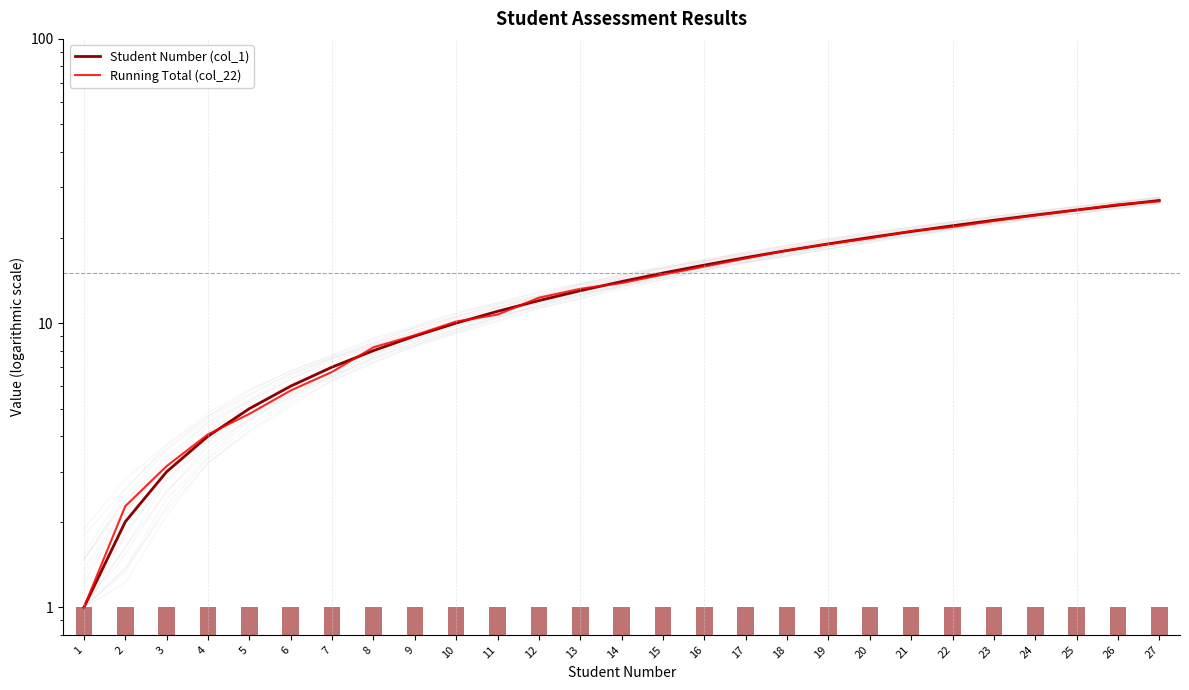

Which series has the largest total across all categories?

Student Number (col_1)